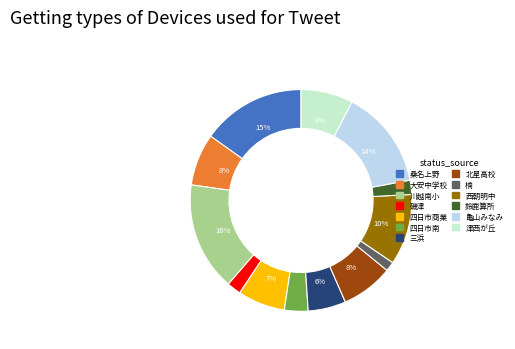

How many slices are in this pie chart?

13